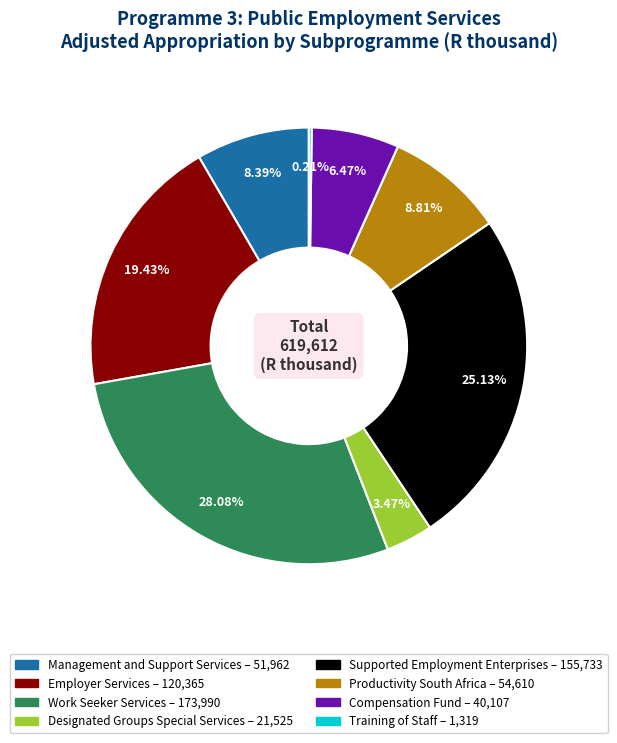

To the nearest percent, what is the average slice percentage?

12%